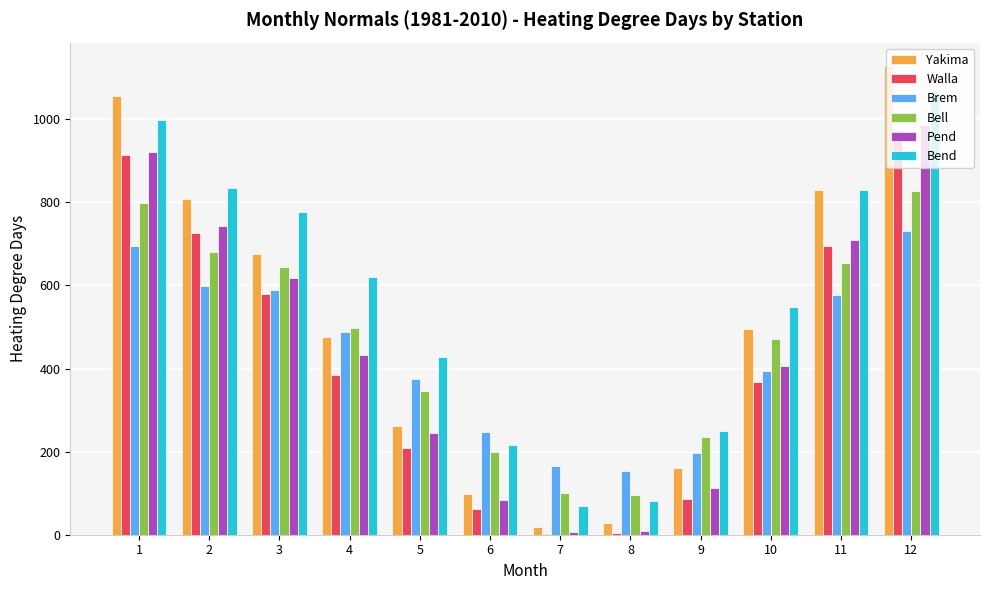

How many groups of bars are there?

12